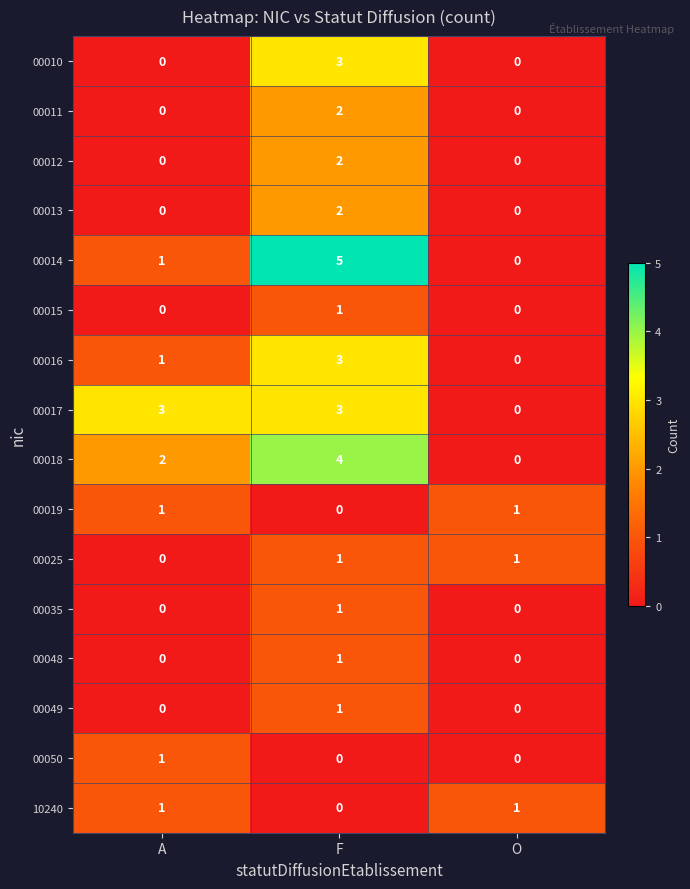

How many 00012 values are between 0 and 2?

3